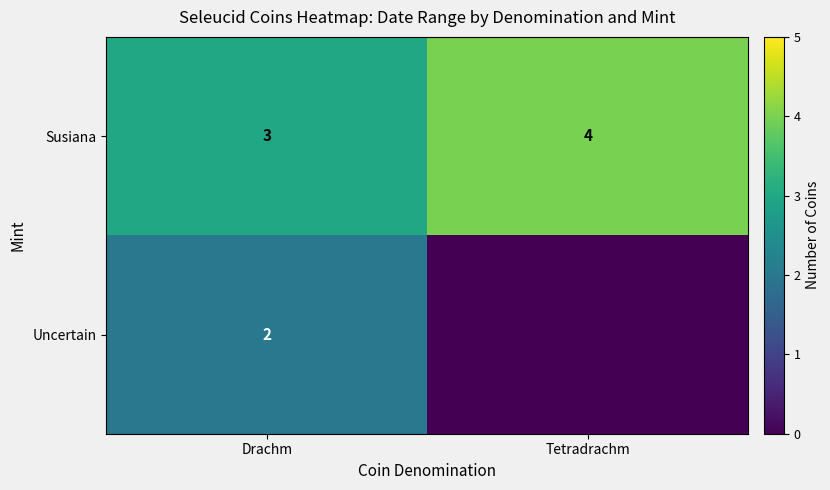

What is the total value across all series at Drachm?

5